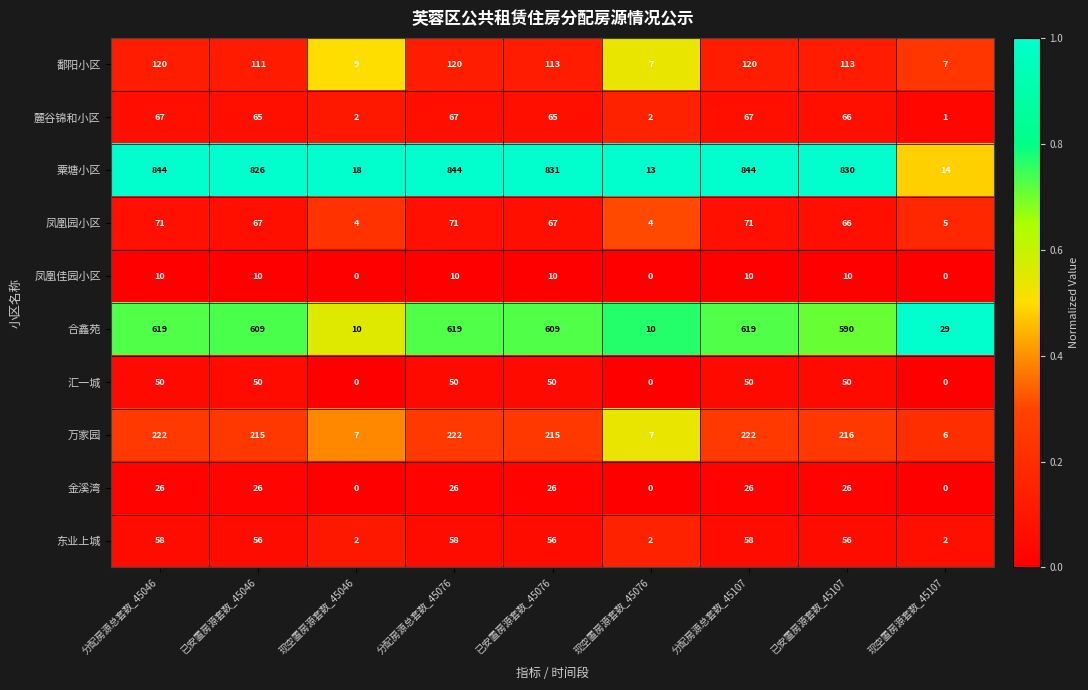

Is the value of 汇一城 at 分配房源总套数_45046 greater than the value of 万家园 at 已安置房源套数_45076?

No